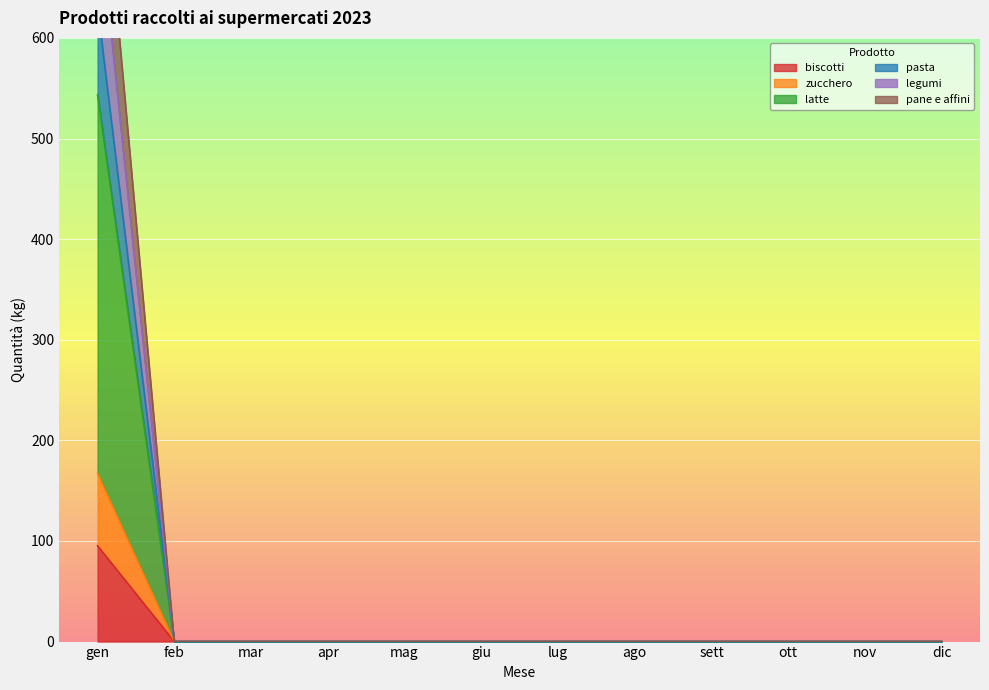

How many categories are shown in the chart?

12